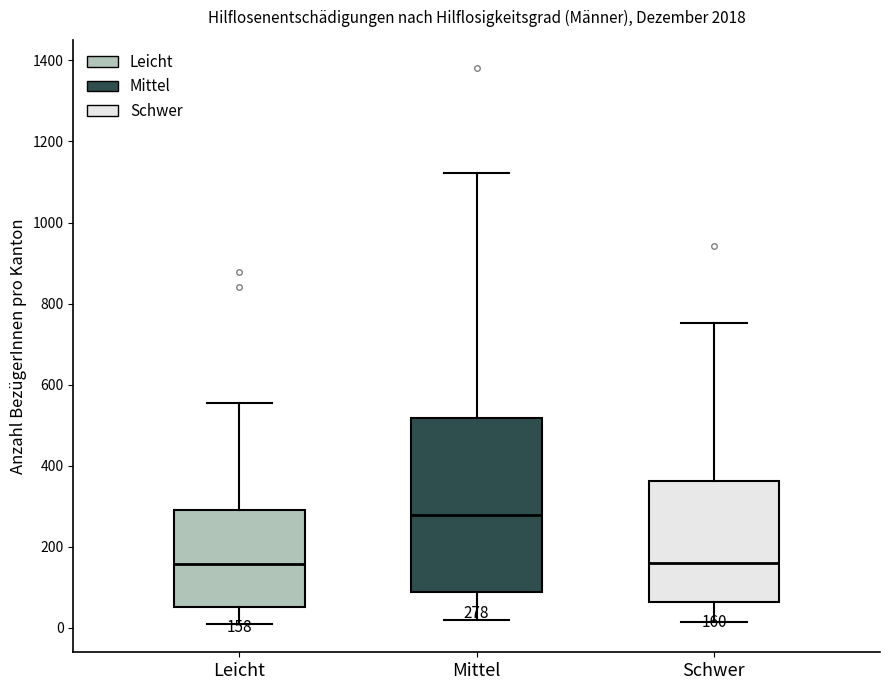

Comparing the boxes themselves (not the whiskers), which one is the tallest?

Mittel